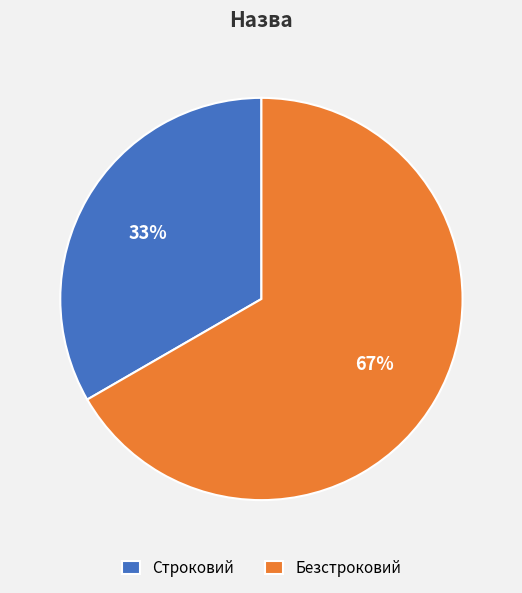

To the nearest percent, what is the combined percentage of Строковий and Безстроковий?

100%